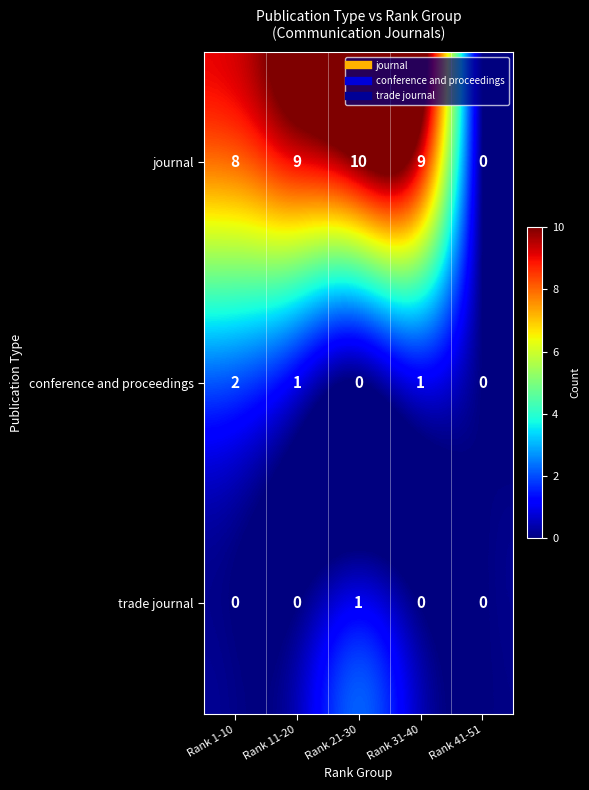

How many data points in trade journal are above 0?

1